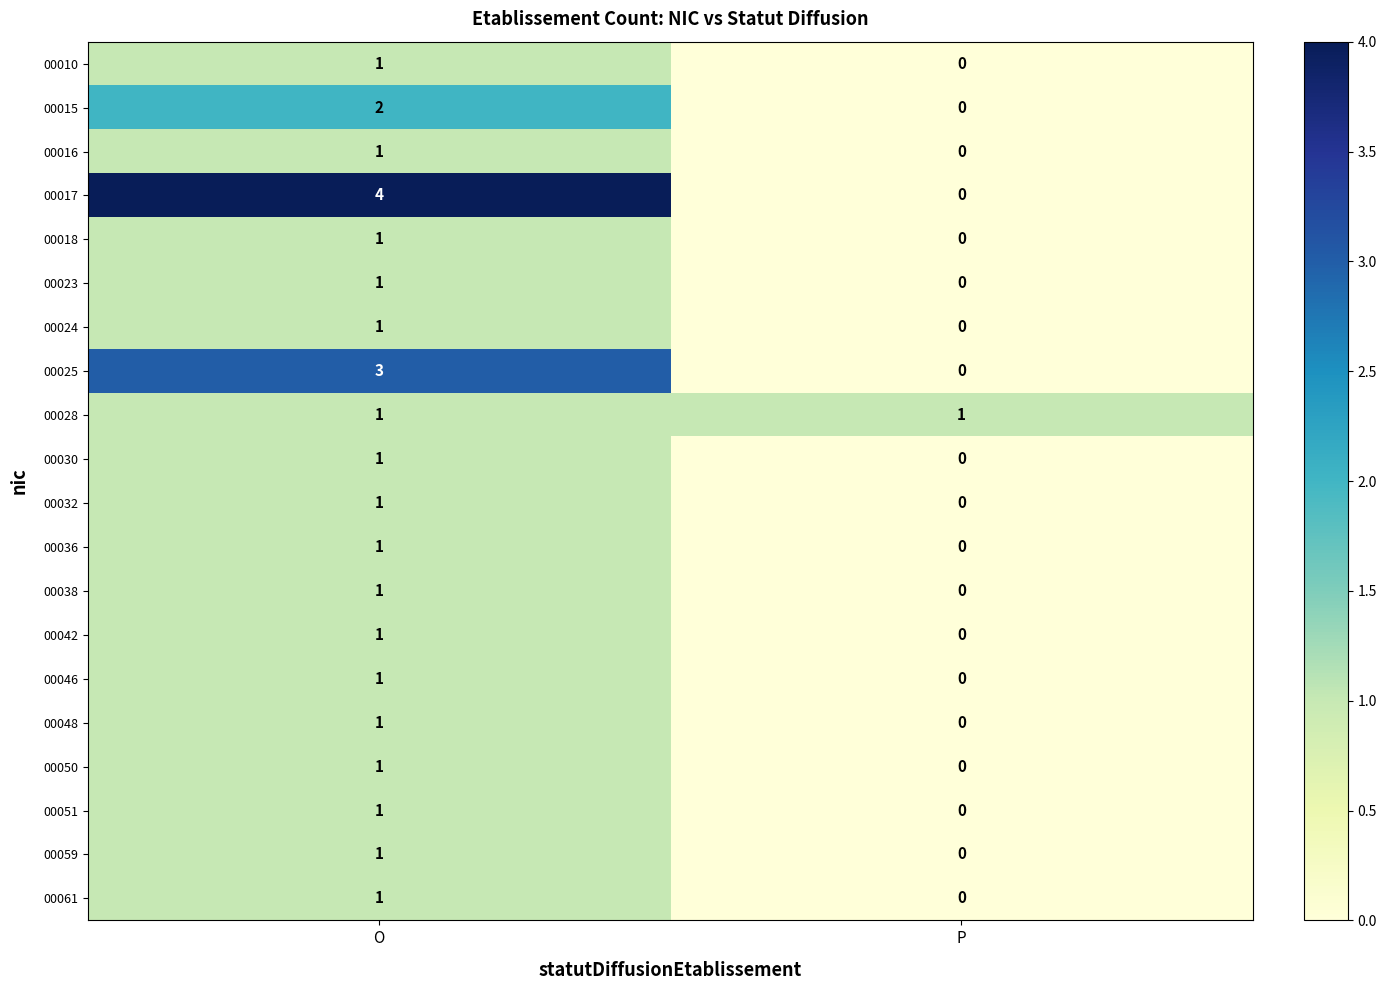

List the labels in order of 00036 value, largest first.

O, P